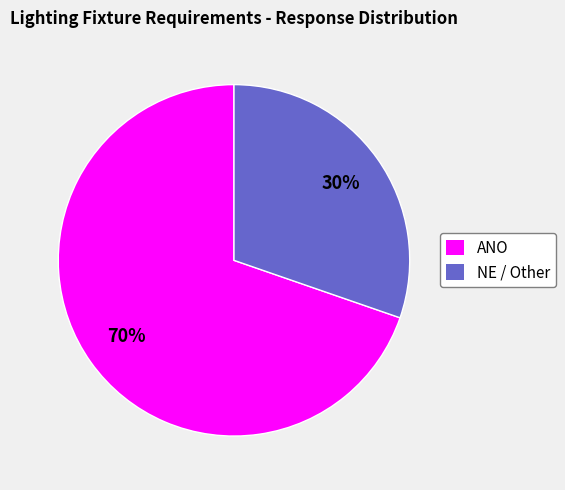

To the nearest percent, what is the combined percentage of ANO and NE / Other?

100%